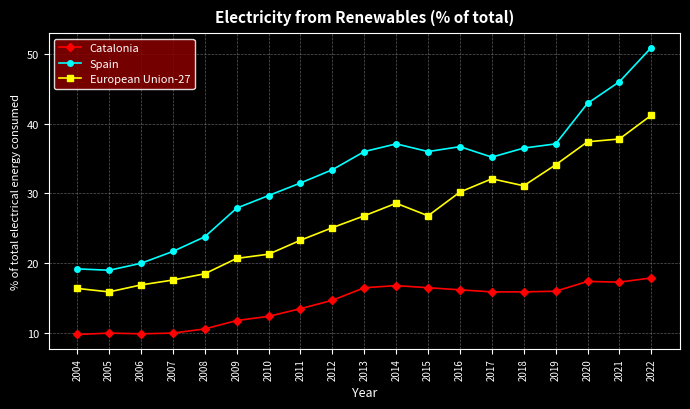

The European Union-27 series shows 12.8 at 2019. True or false?

False